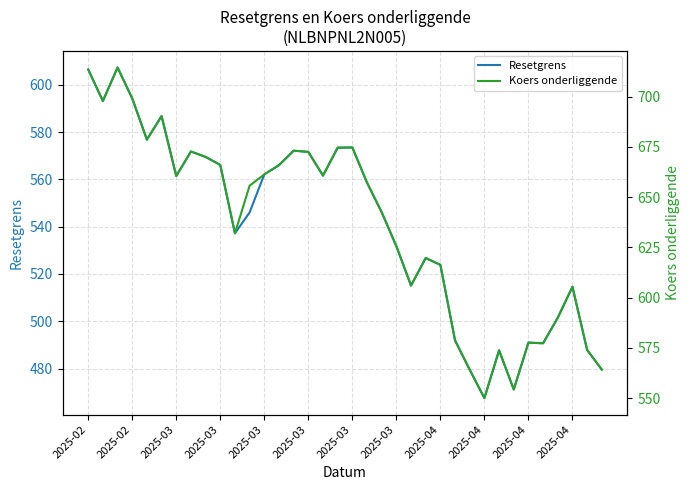

How many interior local peaks does the Koers onderliggende series have?

9